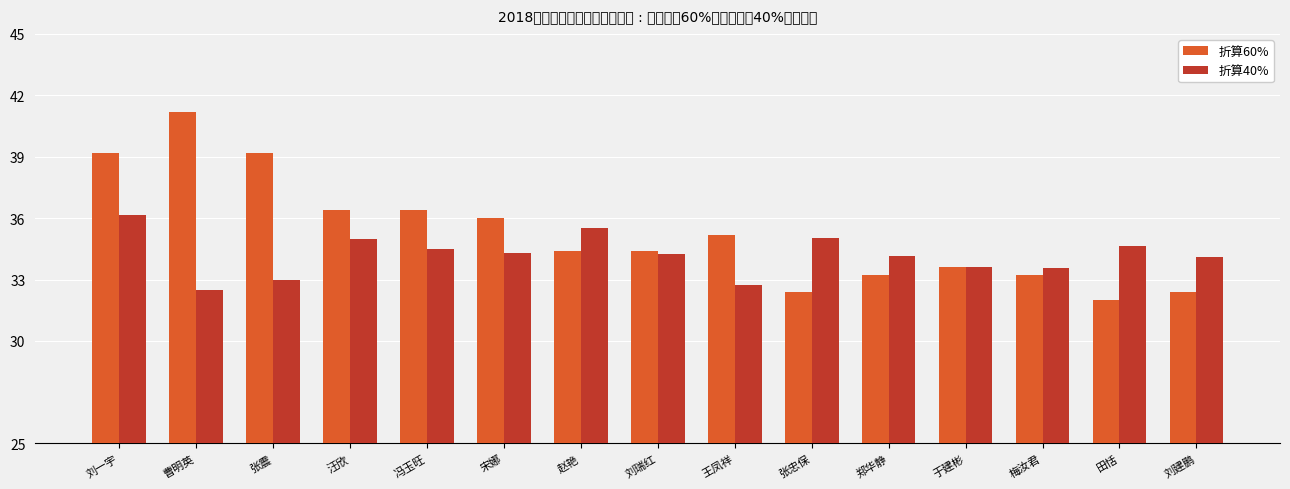

What is the sum of the 折算60% values at 赵艳 and 王凤祥?

69.6